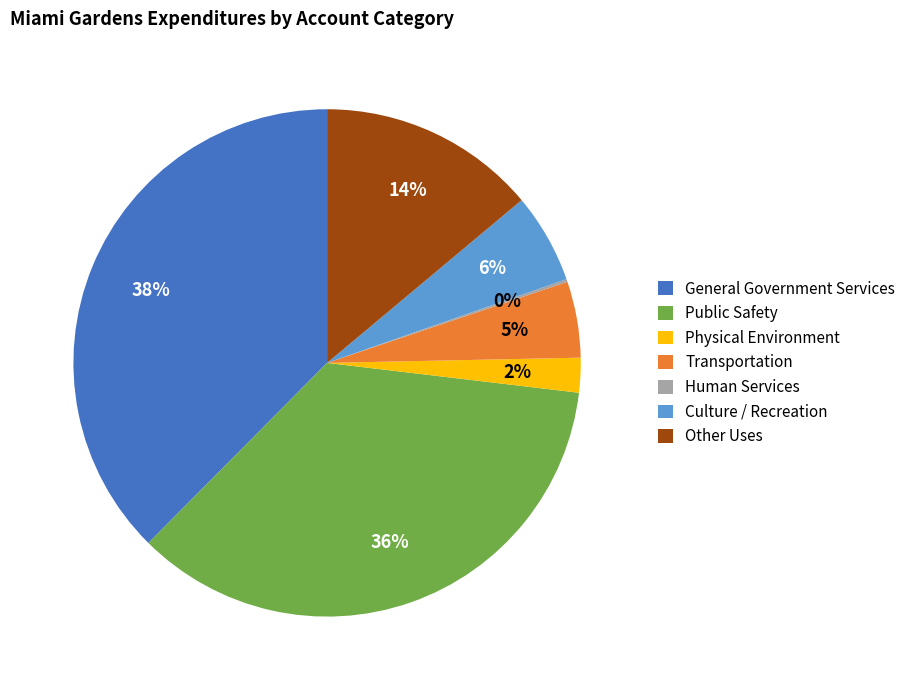

Which has a higher value, Culture / Recreation or General Government Services?

General Government Services